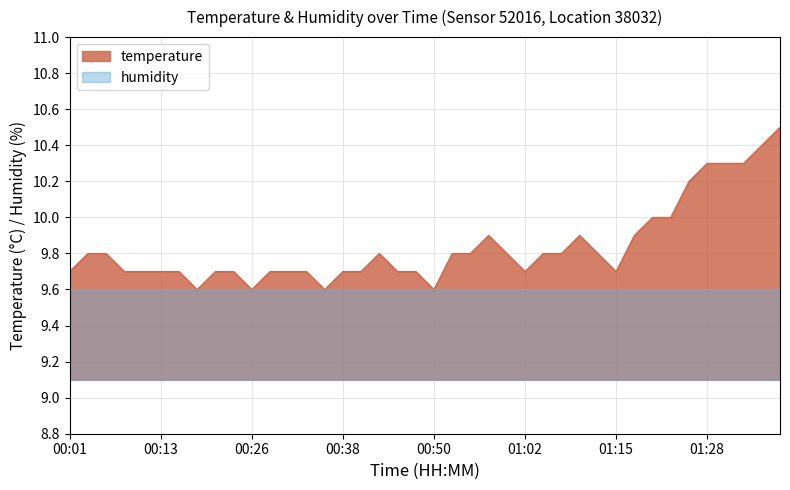

Reading left to right, what are all the values shown in this chart?

00:01=9.7	00:04=9.8	00:06=9.8	00:09=9.7	00:11=9.7	00:13=9.7	00:16=9.7	00:18=9.6	00:21=9.7	00:23=9.7	00:26=9.6	00:28=9.7	00:31=9.7	00:33=9.7	00:35=9.6	00:38=9.7	00:40=9.7	00:43=9.8	00:45=9.7	00:48=9.7	00:50=9.6	00:52=9.8	00:55=9.8	00:57=9.9	01:00=9.8	01:02=9.7	01:05=9.8	01:07=9.8	01:10=9.9	01:12=9.8	01:15=9.7	01:18=9.9	01:20=10.0	01:23=10.0	01:26=10.2	01:28=10.3	01:31=10.3	01:33=10.3	01:35=10.4	01:38=10.5